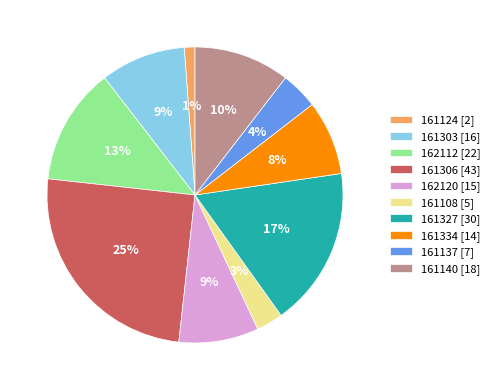

Does any single category account for the majority?

No